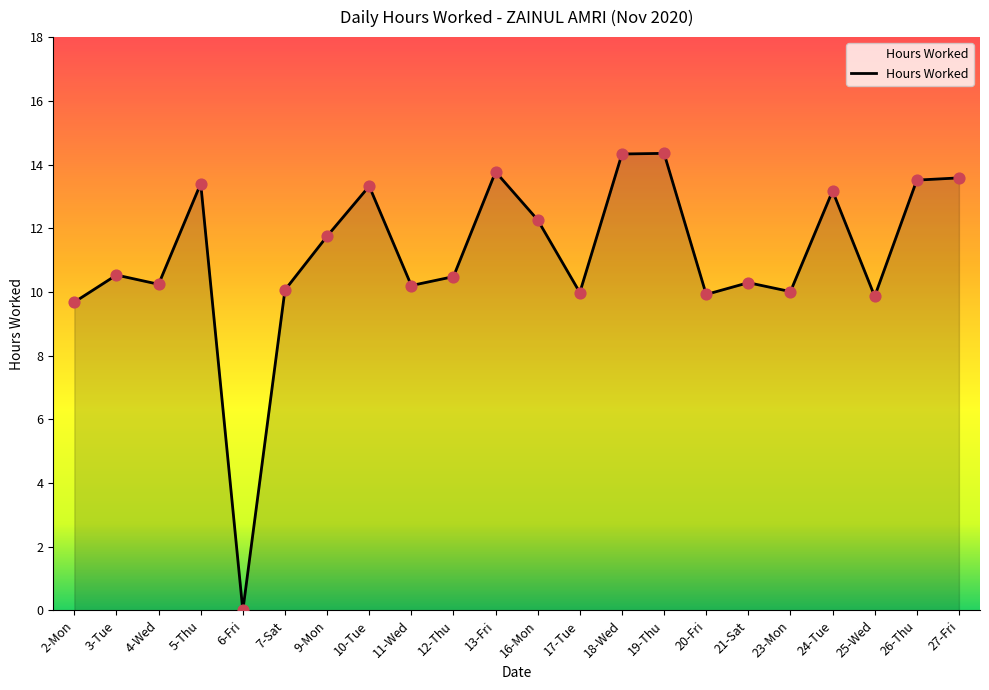

What is the change in value from 9-Mon to 12-Thu?

-1.3